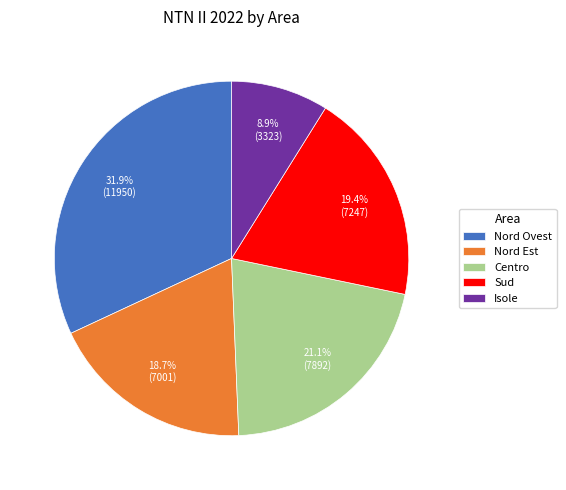

True or false: Sud accounts for 33% of the total.

False